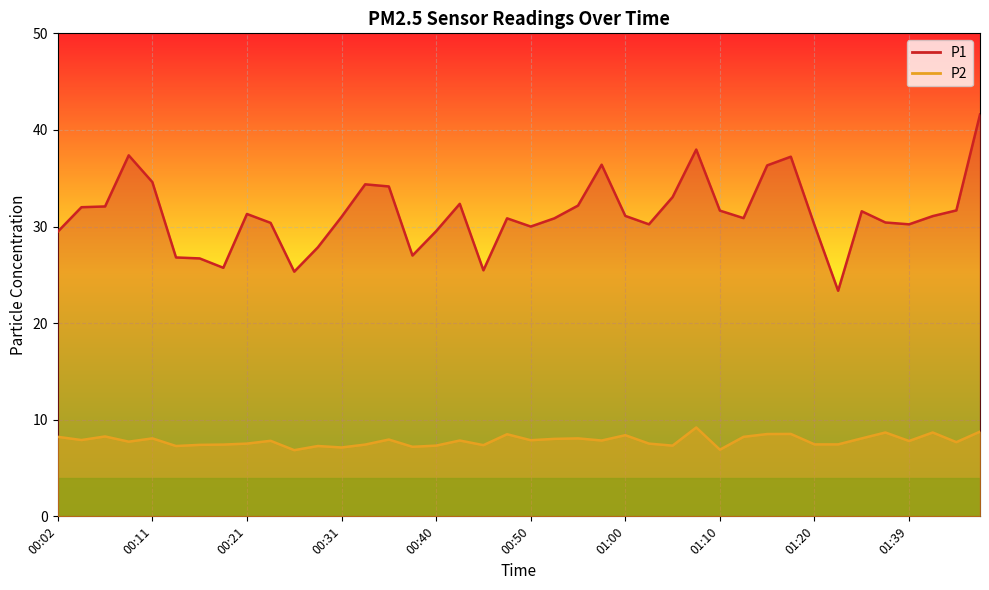

In P1, how many points are higher than both neighbors (excluding endpoints)?

9